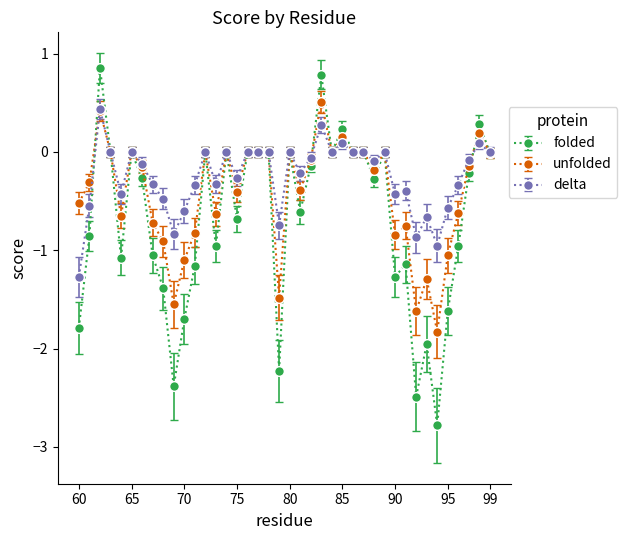

How many categories are shown in the chart?

40